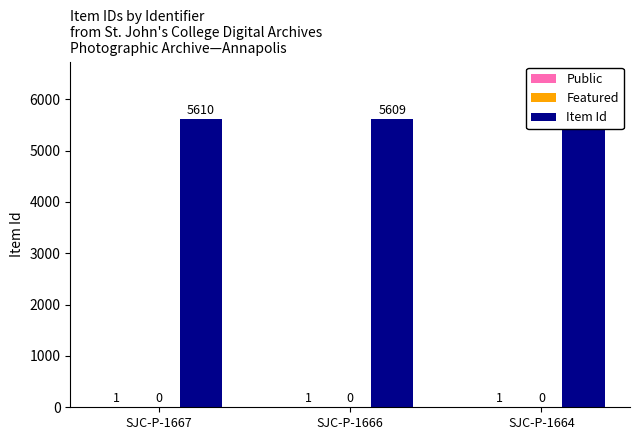

At which label does Public reach its minimum?

SJC-P-1667